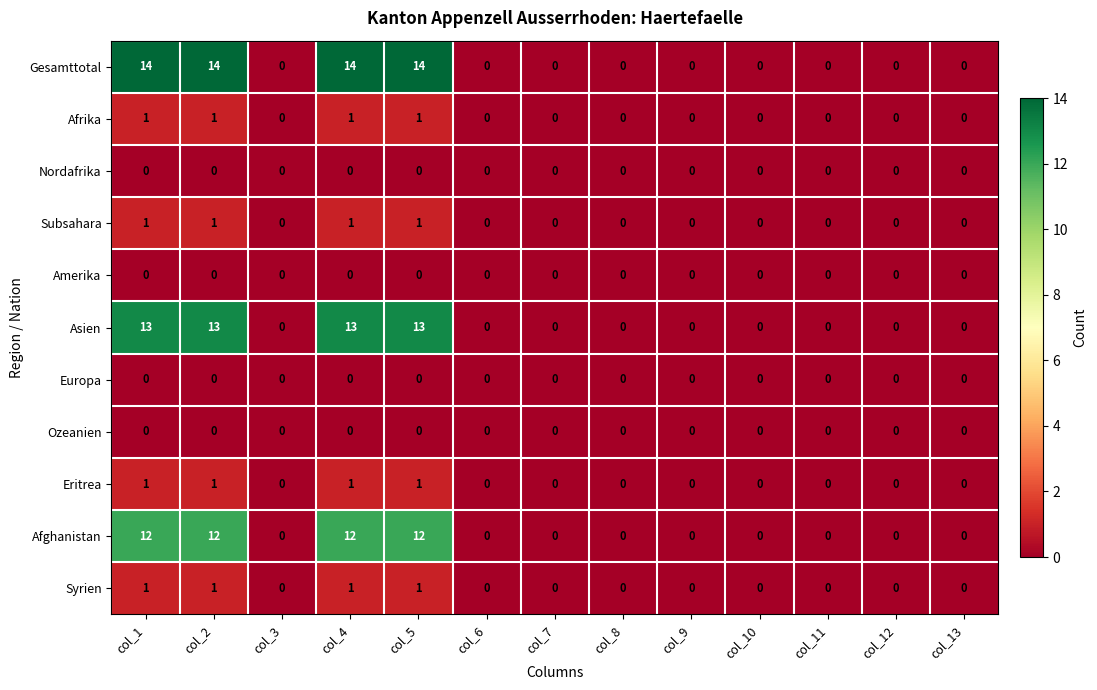

True or false: Europa has a value of 0 at col_2.

True